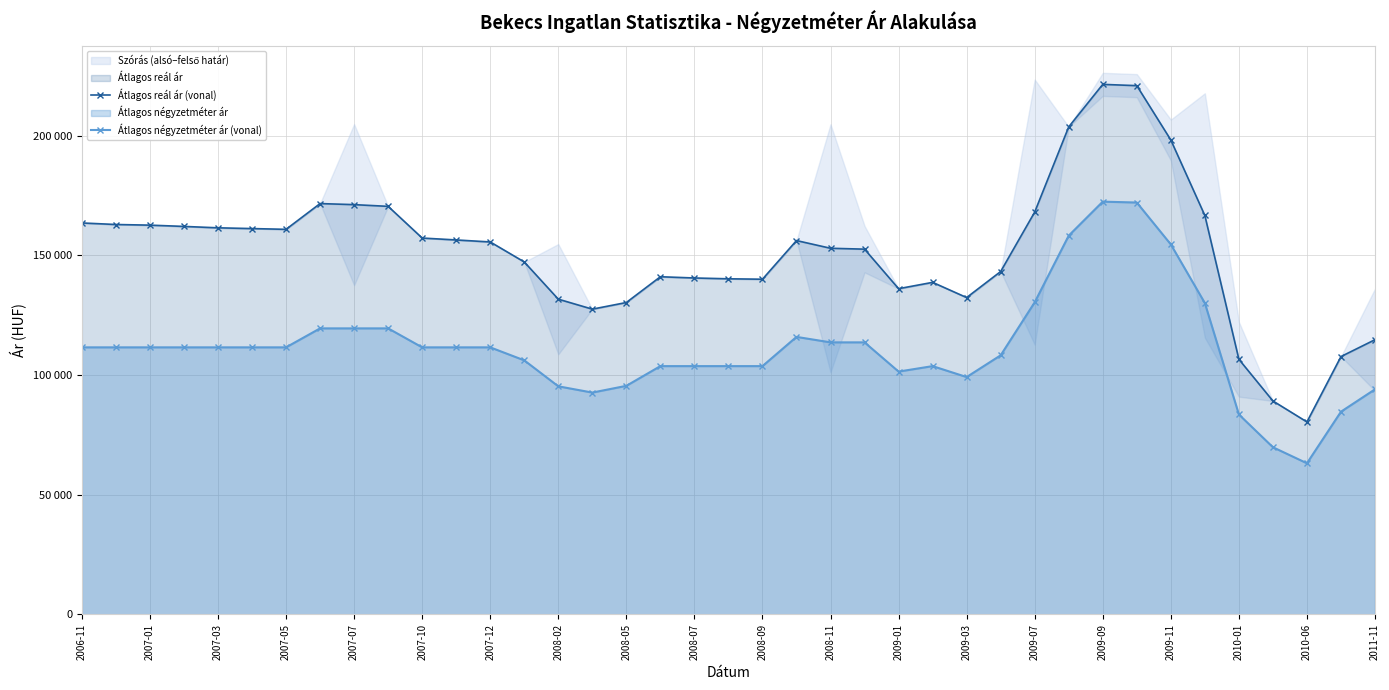

Reading right to left, list all the values displayed in this chart.

Átlagos reál ár (vonal): 114735	107697	80397	89155	106552	166599	198125	220815	221348	203610	168025	143209	132330	138678	136035	152542	152913	156129	139990	140161	140504	141022	130265	127490	131657	147197	155549	156386	157183	170414	171131	171575	160820	161135	161451	162034	162568	162836	163483
Átlagos négyzetméter ár (vonal): 94018	84673	63137	69833	83508	130041	154515	172011	172376	158195	130357	108224	99135	103703	101419	113622	113622	115906	103703	103703	103703	103703	95469	92657	95269	106115	111538	111538	111538	119463	119463	119463	111538	111538	111538	111538	111538	111538	111538